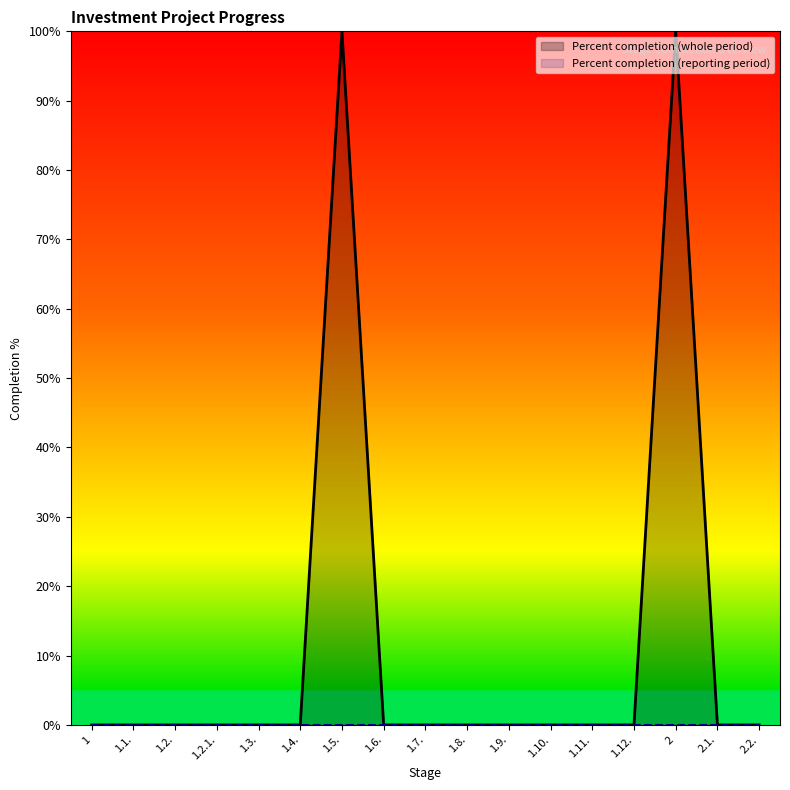

How many data points are above 0?

2